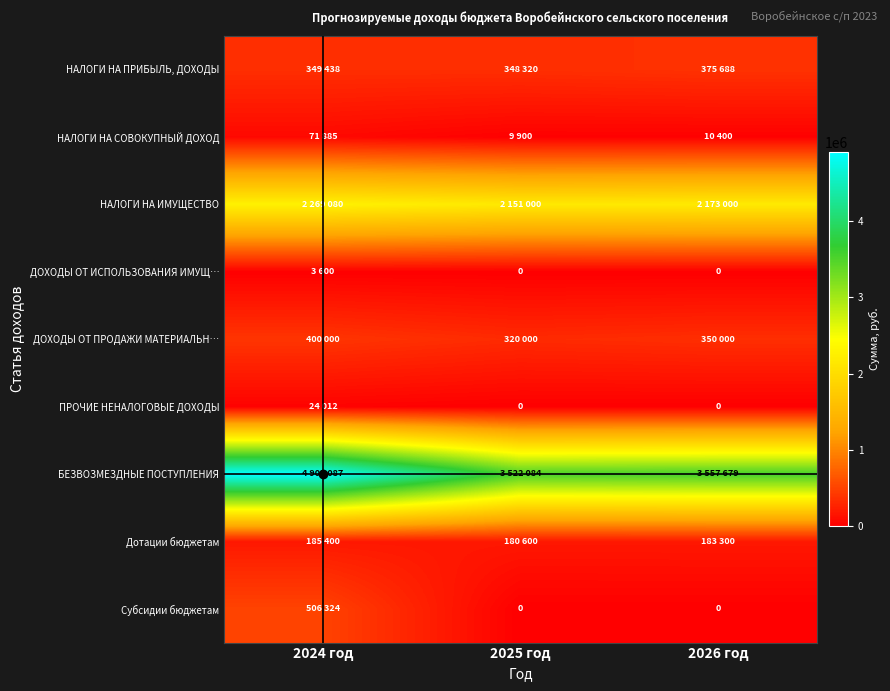

At which category is the sum across all series the highest?

2024 год